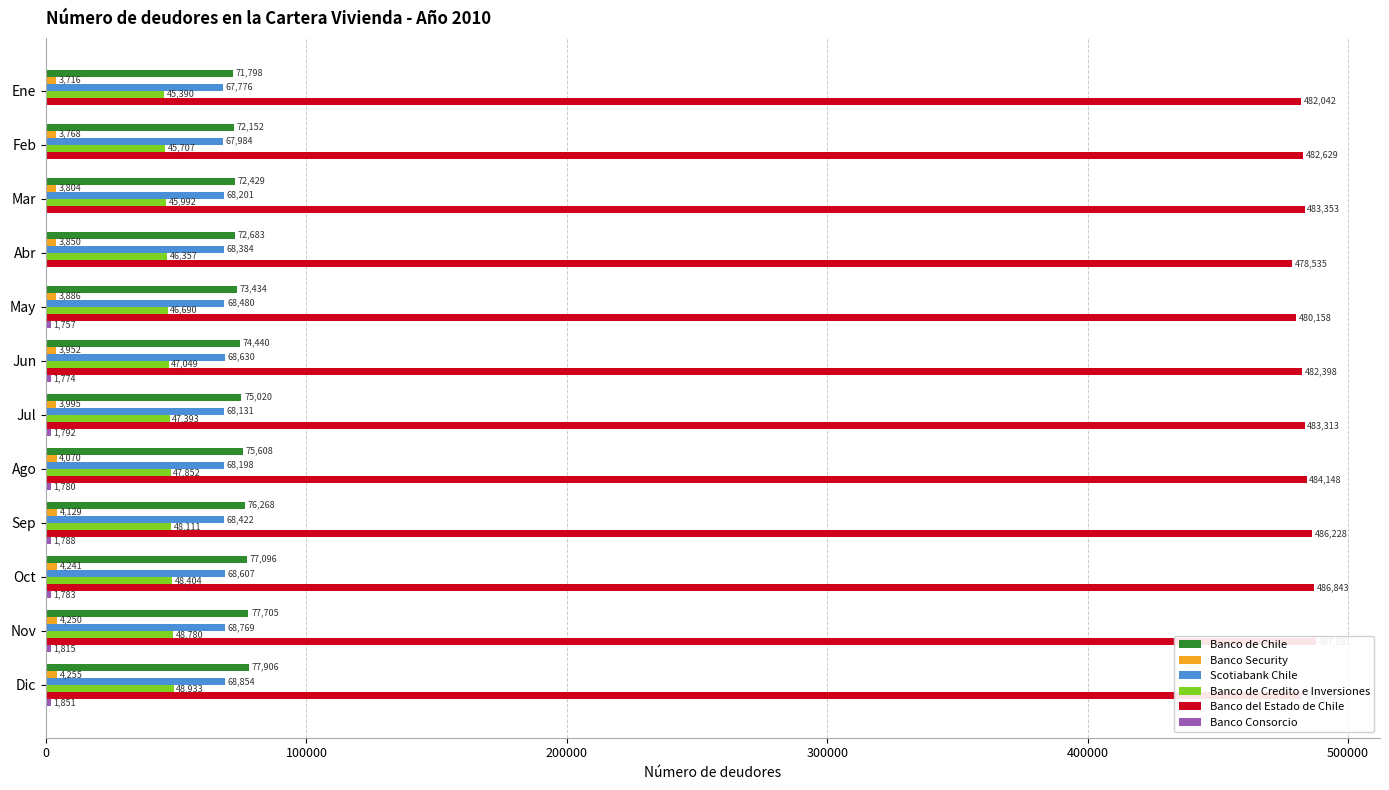

Is it true that Banco de Credito e Inversiones equals 48111 at Sep?

True